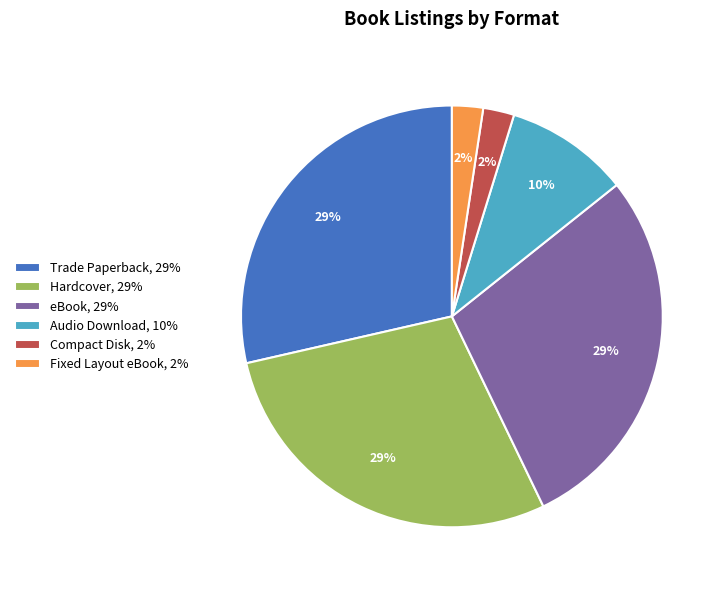

Approximately how many times larger is the value at Hardcover, 29% compared to eBook, 29%?

1.0